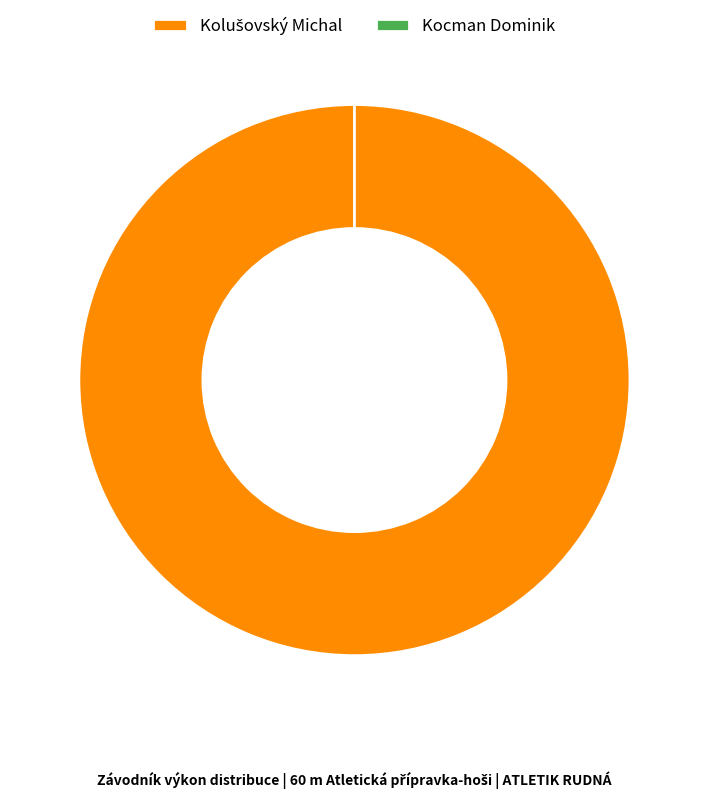

Is Kolušovský Michal the majority of the pie?

Yes